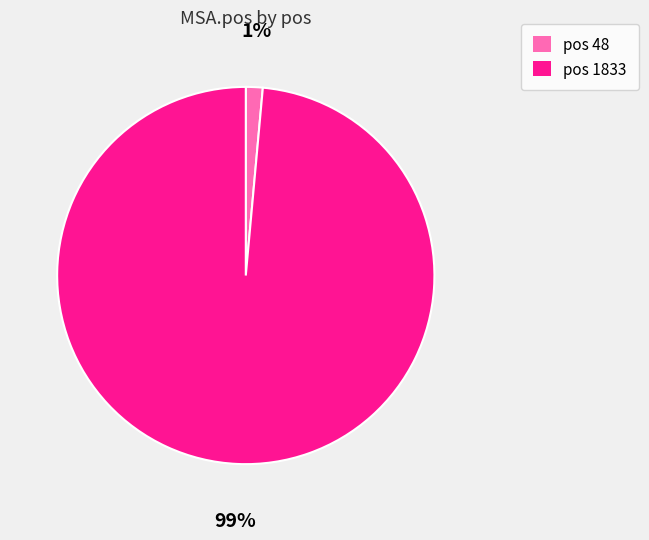

Which slice represents more than half of the pie?

pos 1833